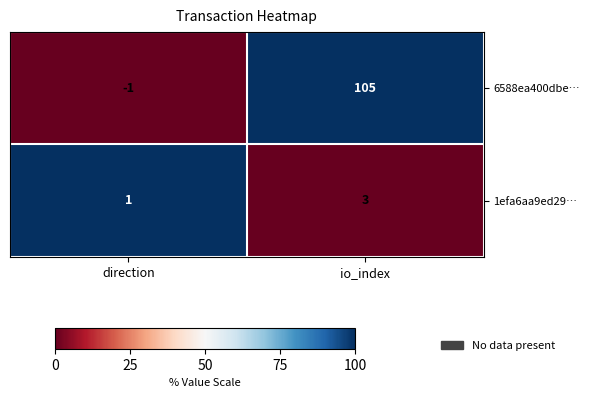

The value of 1efa6aa9ed29… at io_index is 3. True or false?

True